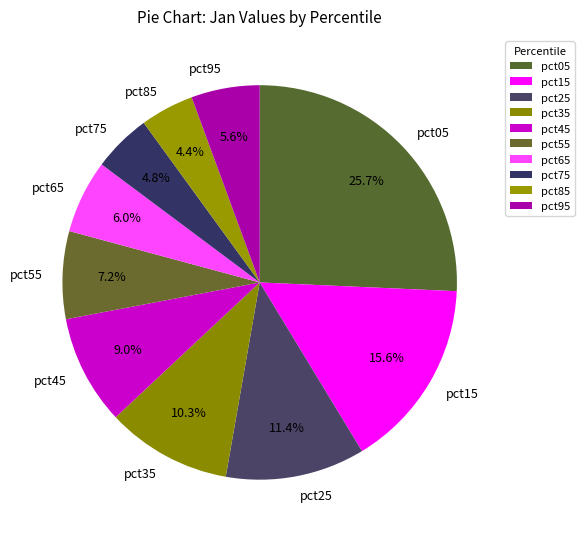

Which has a higher value, pct35 or pct85?

pct35